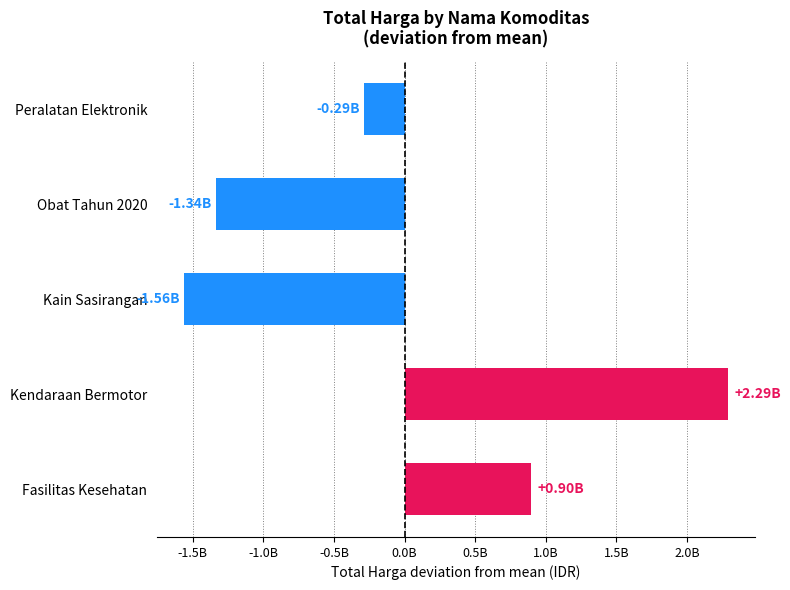

Are the bars horizontal?

Yes